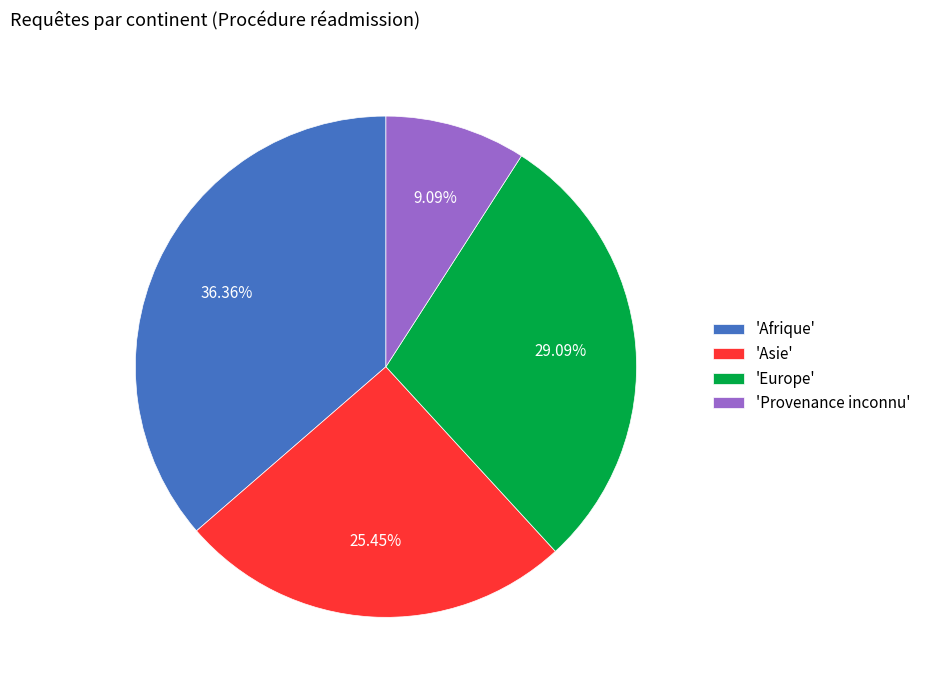

What is the ratio of the value at 'Asie' to the value at 'Afrique'?

0.7